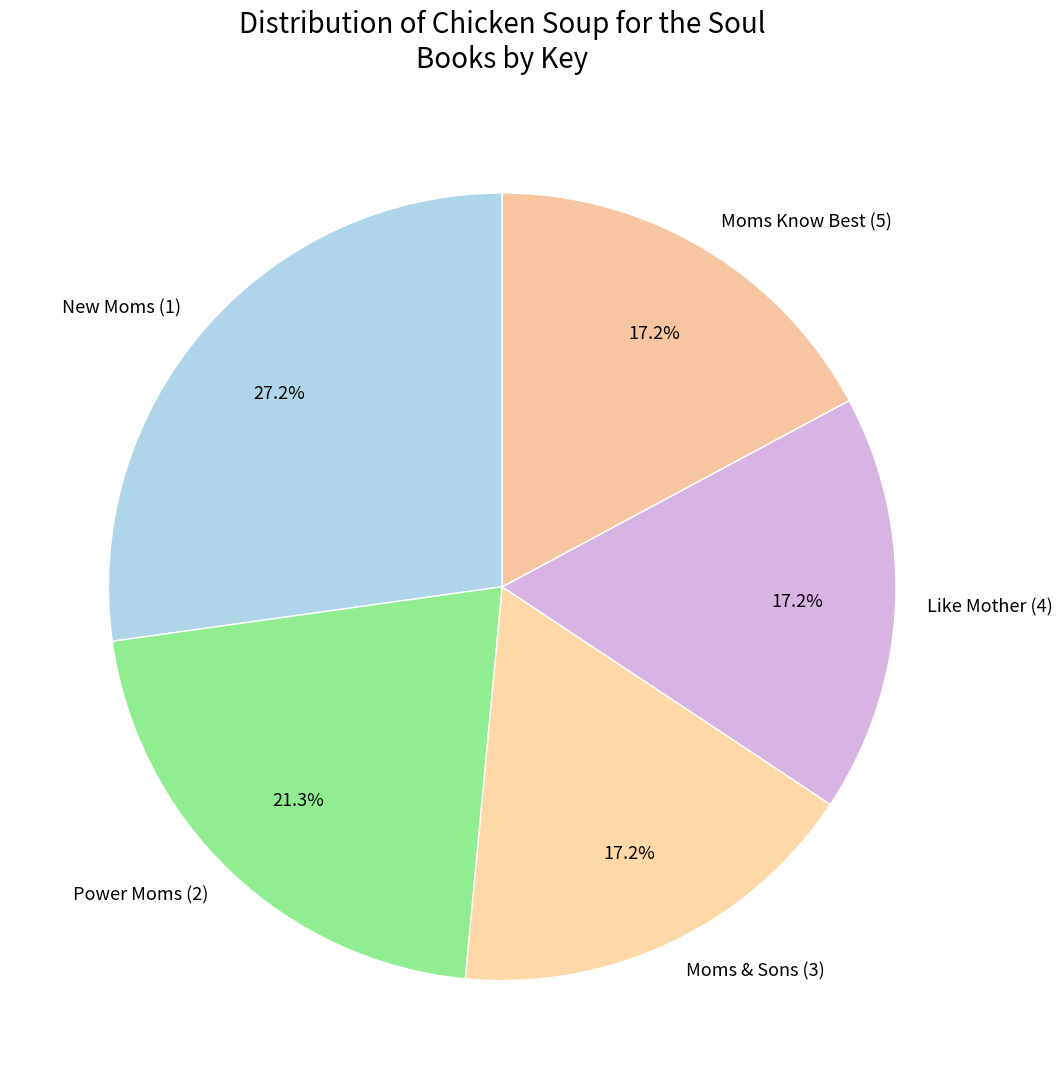

The Like Mother (4) slice represents 17% of the pie. True or false?

True